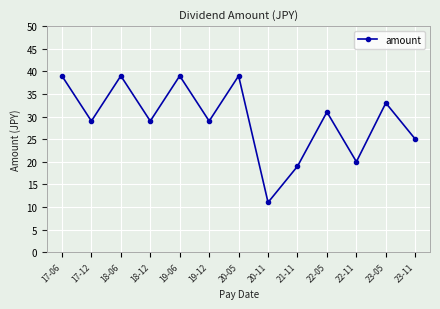

At which category does the data reach its first local peak?

18-06